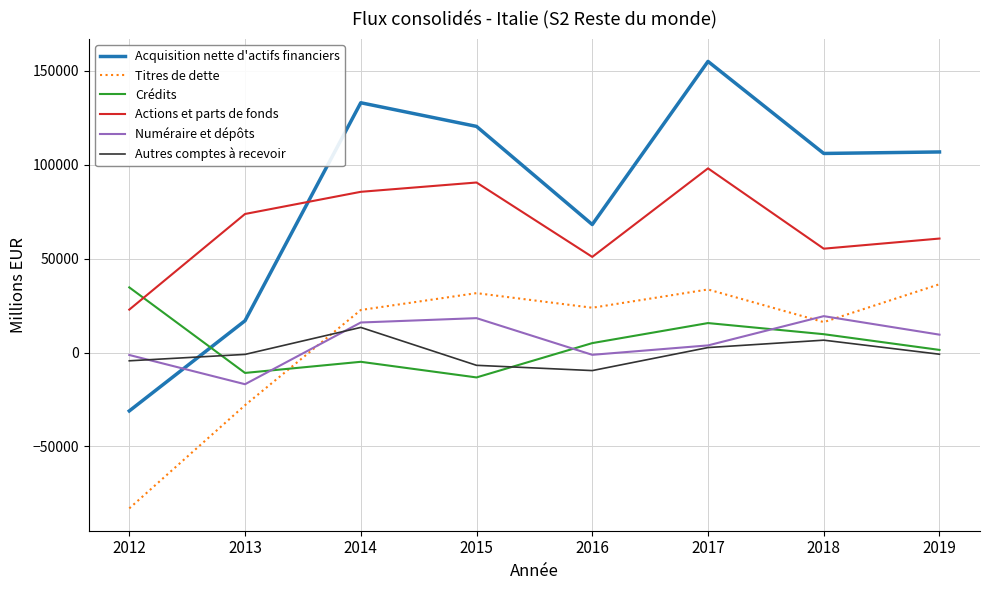

Rank the series at 2015 from highest to lowest value.

Acquisition nette d'actifs financiers, Actions et parts de fonds, Titres de dette, Numéraire et dépôts, Autres comptes à recevoir, Crédits